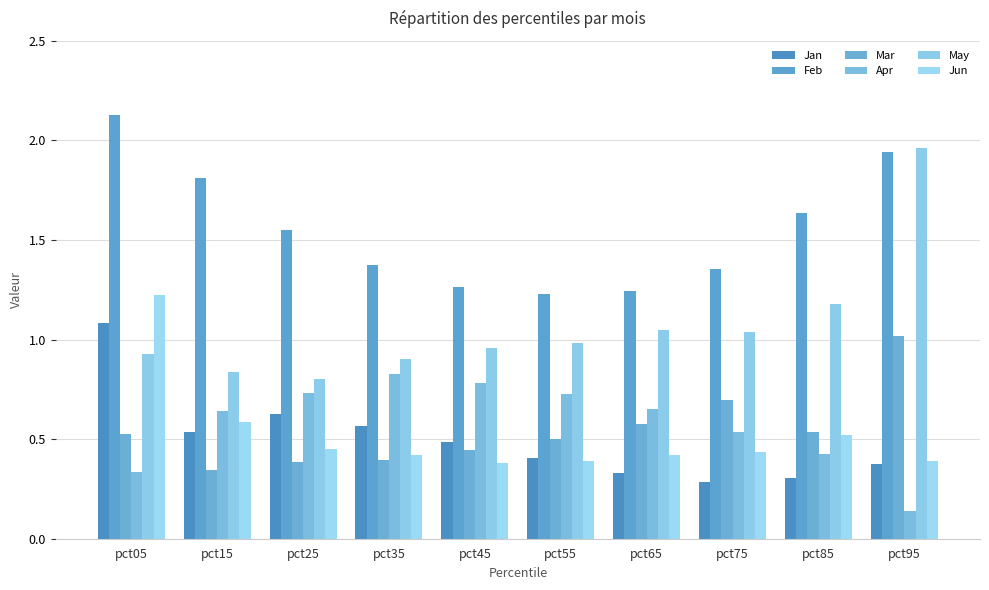

Rank the series at pct45 from lowest to highest value.

Jun, Mar, Jan, Apr, May, Feb